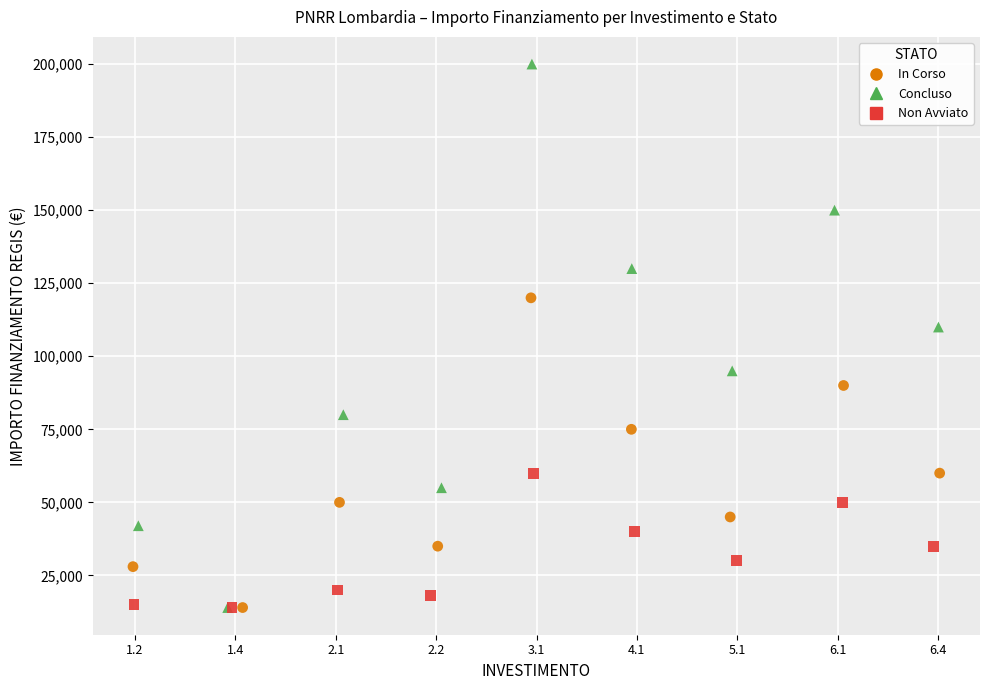

Which series contains the highest Y value?

Concluso